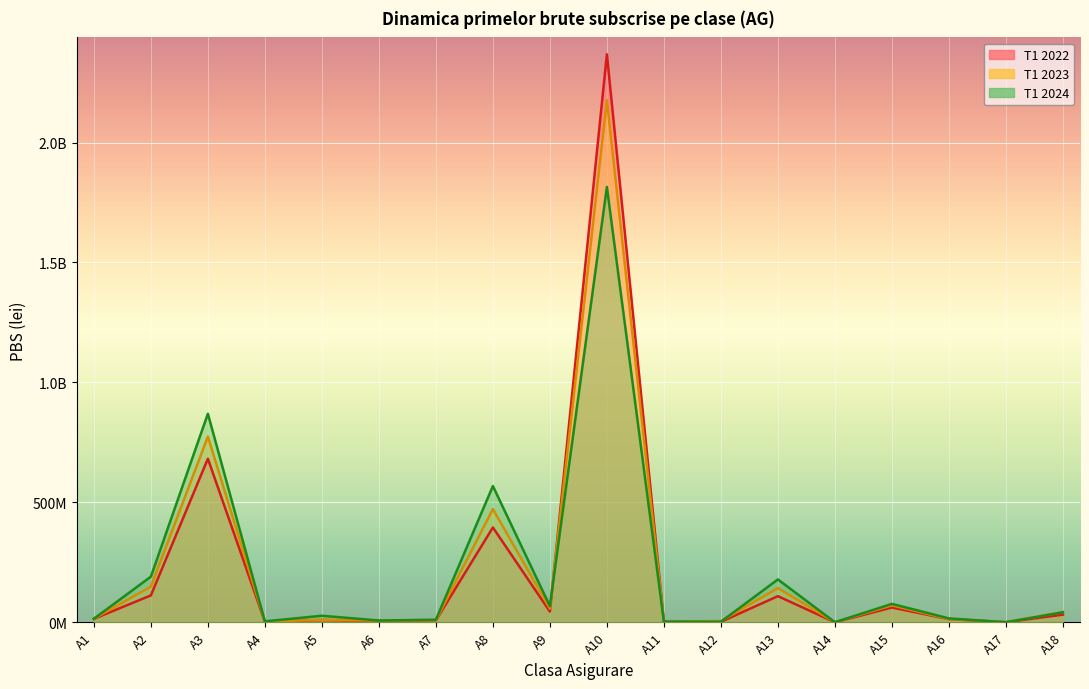

Which label corresponds to the smallest value in the chart?

A14